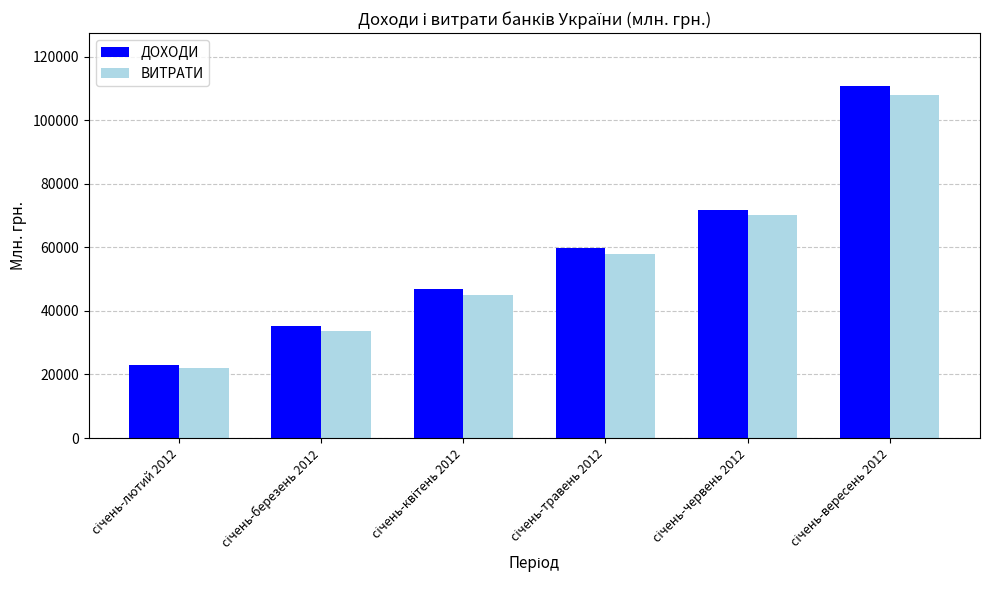

What is the average value of the ВИТРАТИ series?

56116